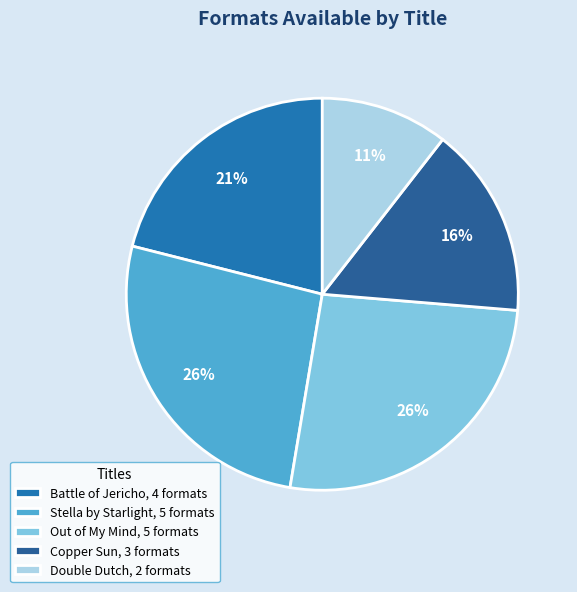

Which has a higher value, Double Dutch or Battle of Jericho?

Battle of Jericho